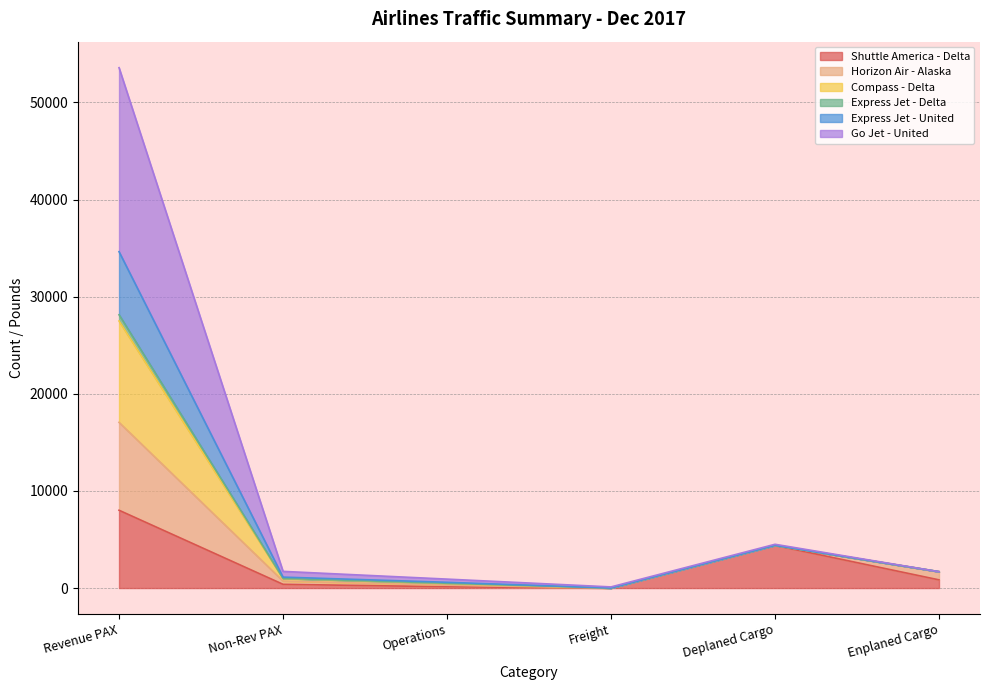

At which category is the sum across all series the highest?

Revenue PAX